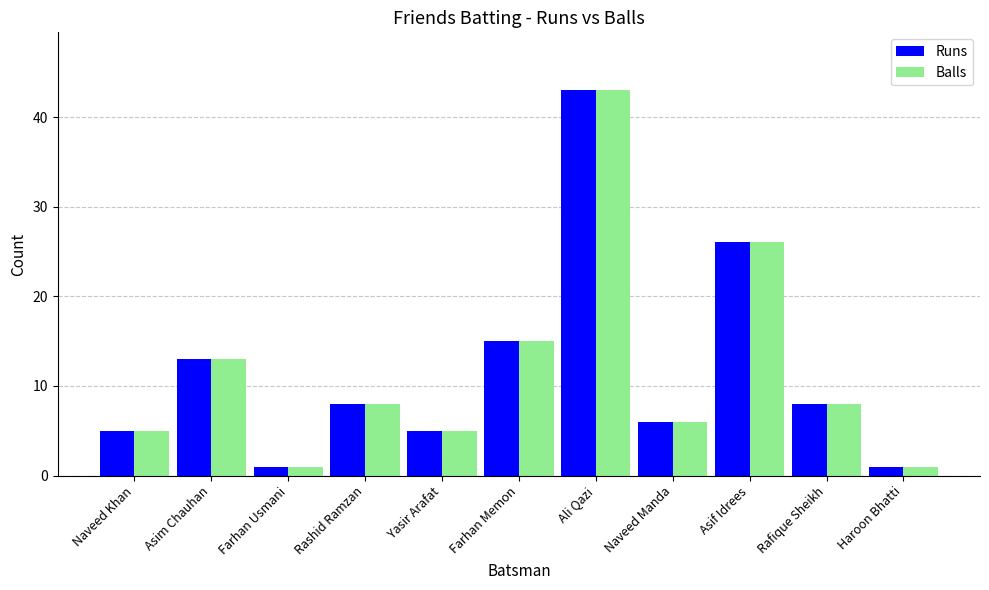

What is the label of the 7th bar from the right?

Yasir Arafat